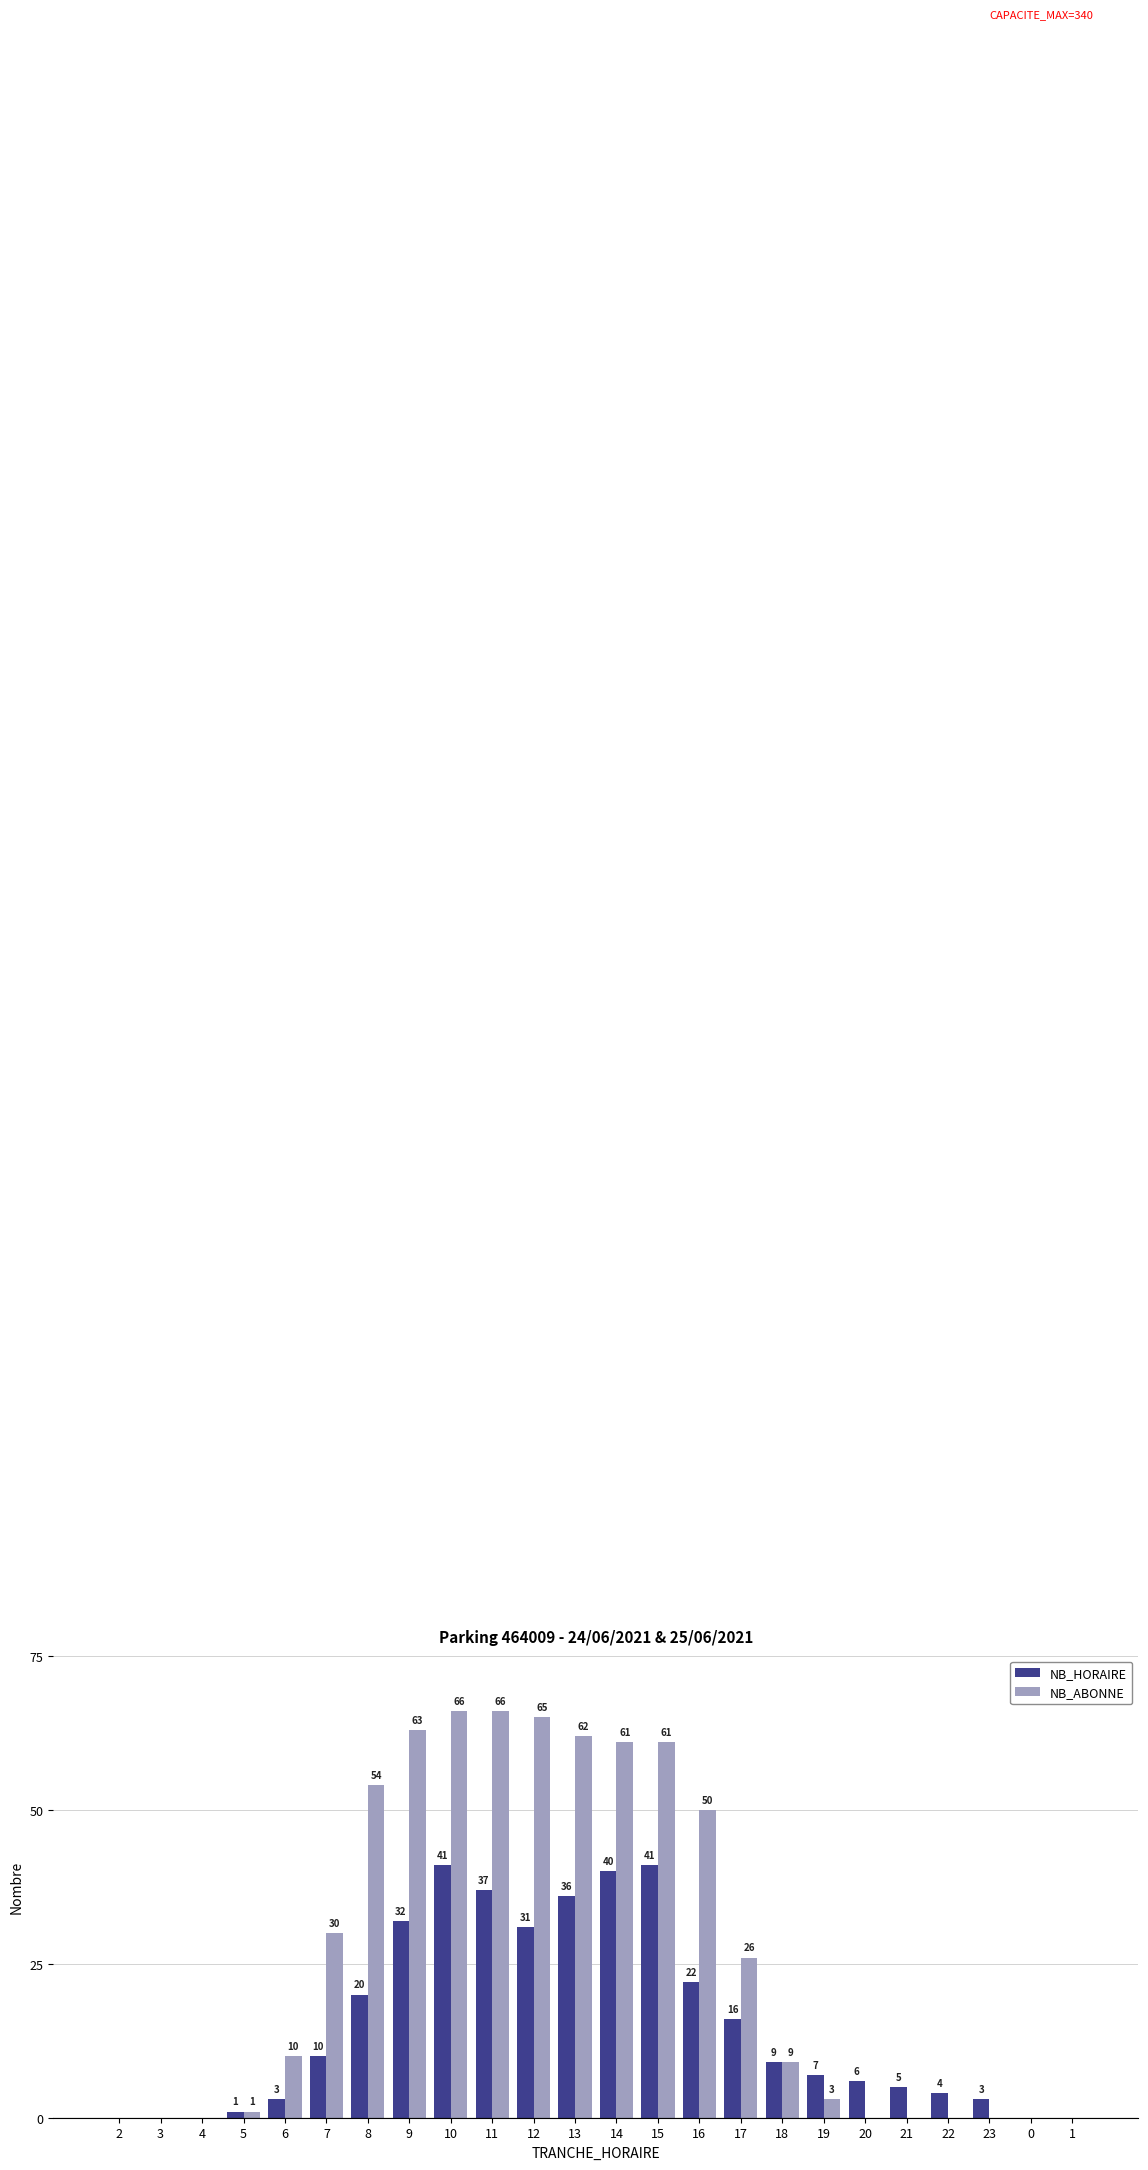

Reading left to right, list all the values displayed in this chart.

NB_HORAIRE: 0	0	0	1	3	10	20	32	41	37	31	36	40	41	22	16	9	7	6	5	4	3	0	0
NB_ABONNE: 0	0	0	1	10	30	54	63	66	66	65	62	61	61	50	26	9	3	0	0	0	0	0	0